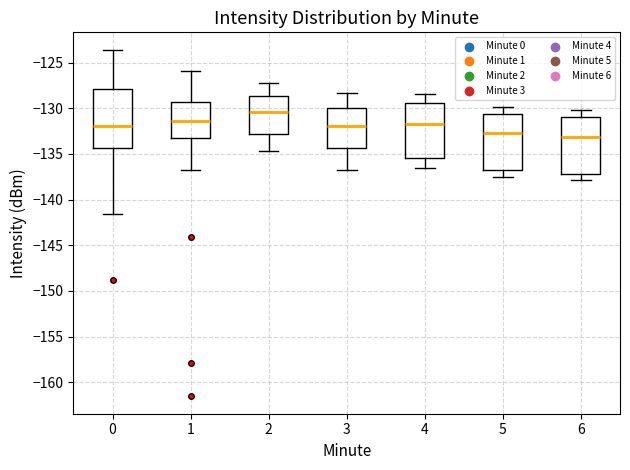

Reading left to right, read every box against the y-axis: the position of its median line, the range the box covers, and the ends of its whiskers. The values are not printed on the chart, so give them approximately, as read against the axis.

0: median -132.0, box -134.5 to -128.0, whiskers -141.5 to -123.5
1: median -131.5, box -133.0 to -129.5, whiskers -137.0 to -126.0
2: median -130.5, box -133.0 to -128.5, whiskers -134.5 to -127.0
3: median -132.0, box -134.5 to -130.0, whiskers -137.0 to -128.5
4: median -131.5, box -135.5 to -129.5, whiskers -136.5 to -128.5
5: median -132.5, box -137.0 to -130.5, whiskers -137.5 to -130.0
6: median -133.0, box -137.0 to -131.0, whiskers -138.0 to -130.0